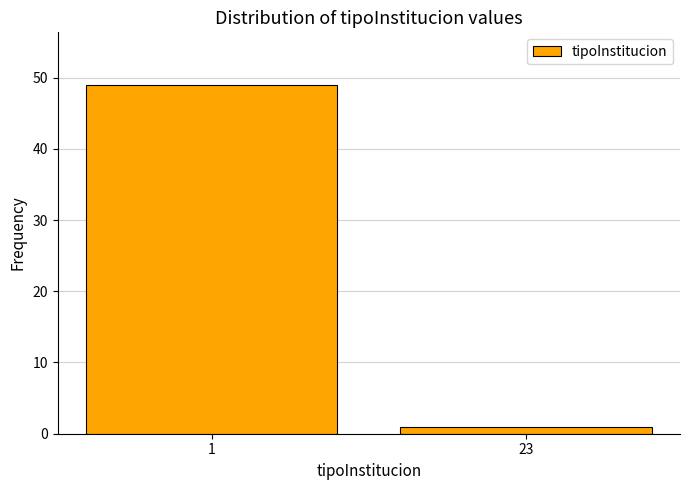

Reading right to left, transcribe all the data shown in this chart.

1	49